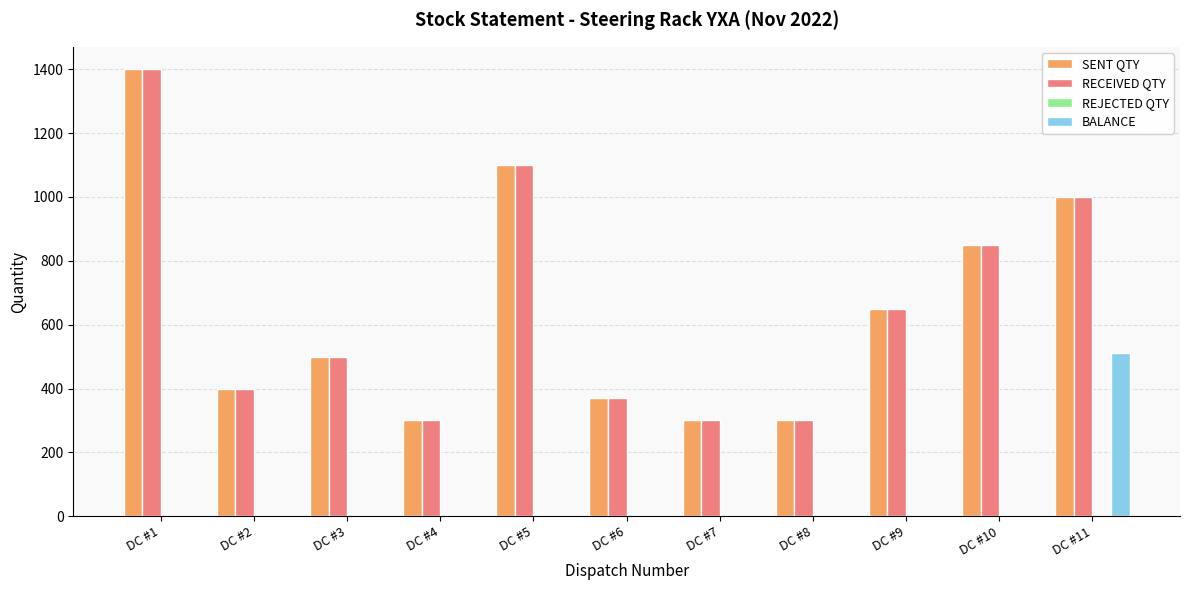

How many groups of bars are there?

11